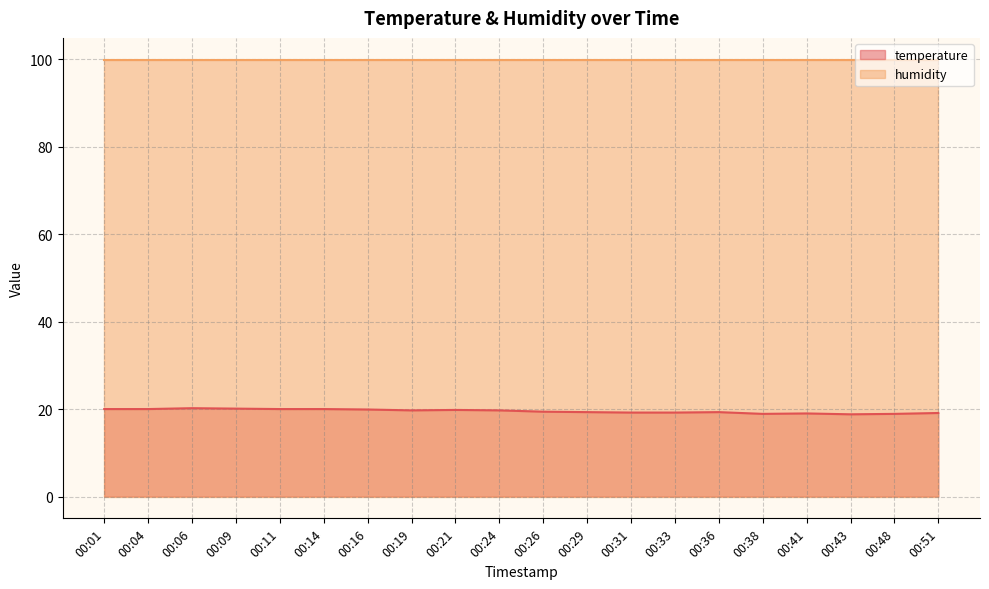

Does the chart have visible grid lines?

Yes